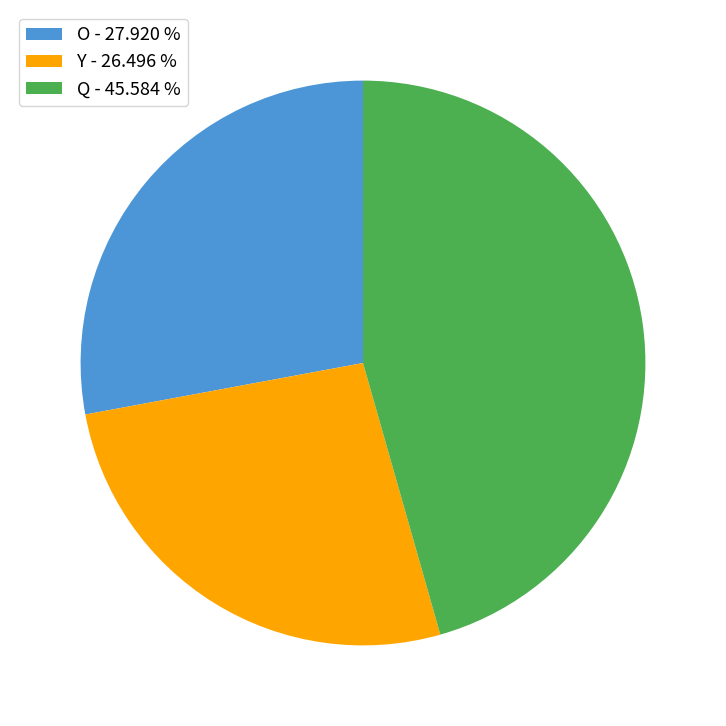

Combined, do O - 27.920 % and Q - 45.584 % account for over 50%?

Yes